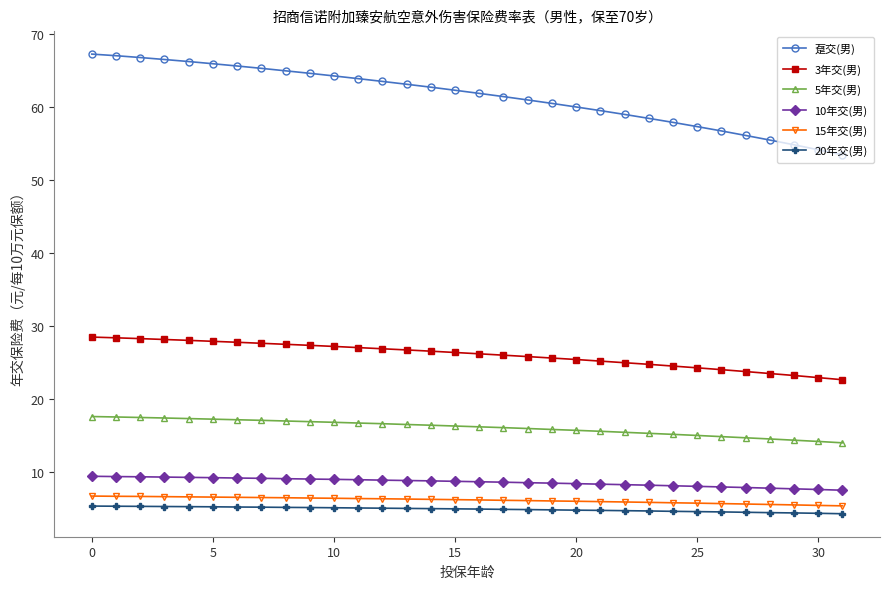

Which series has the widest spread of values?

趸交(男)